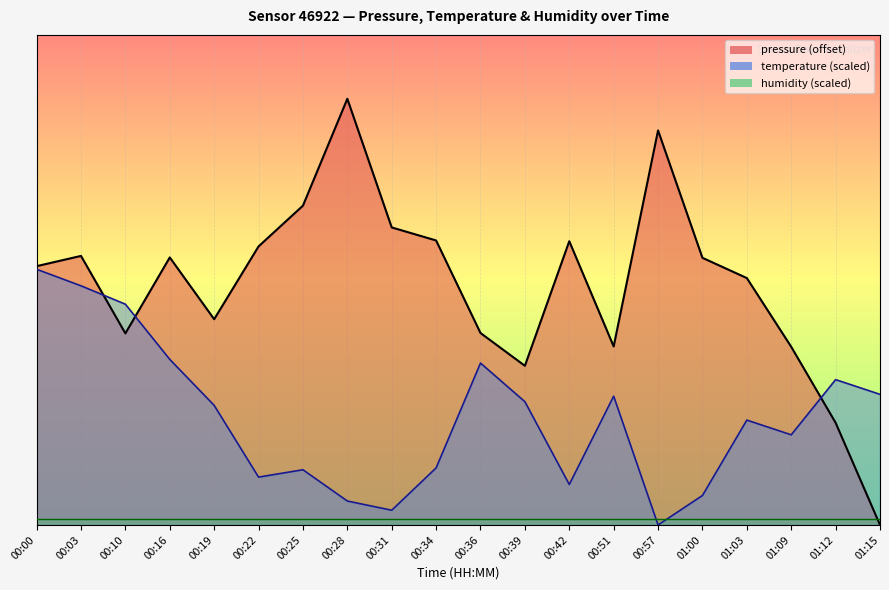

How many interior local peaks does the temperature series have?

5